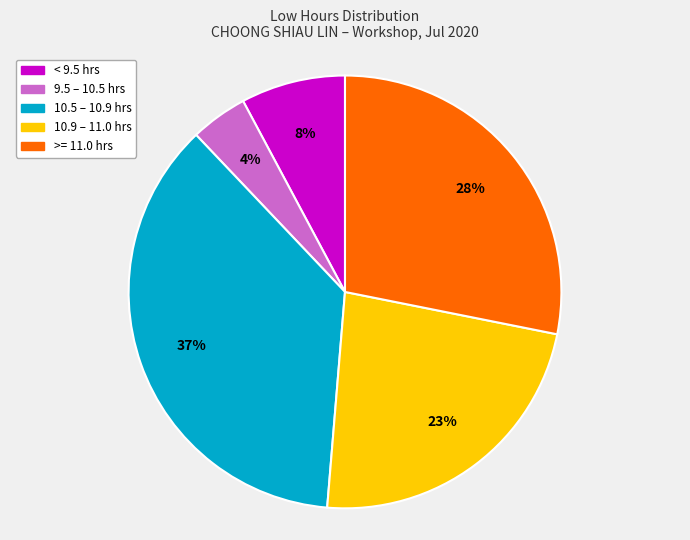

How many slices are in this pie chart?

5